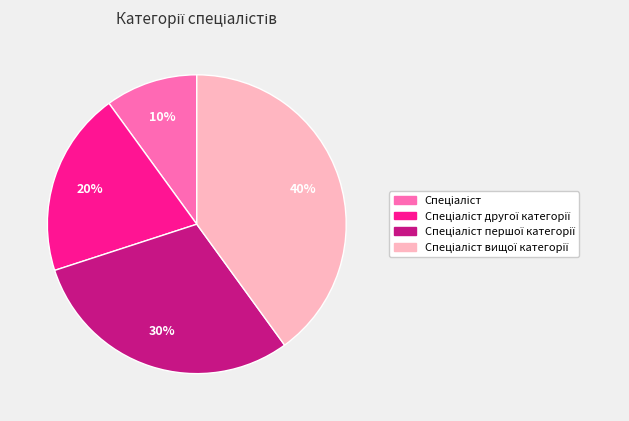

How many slices are in this pie chart?

4